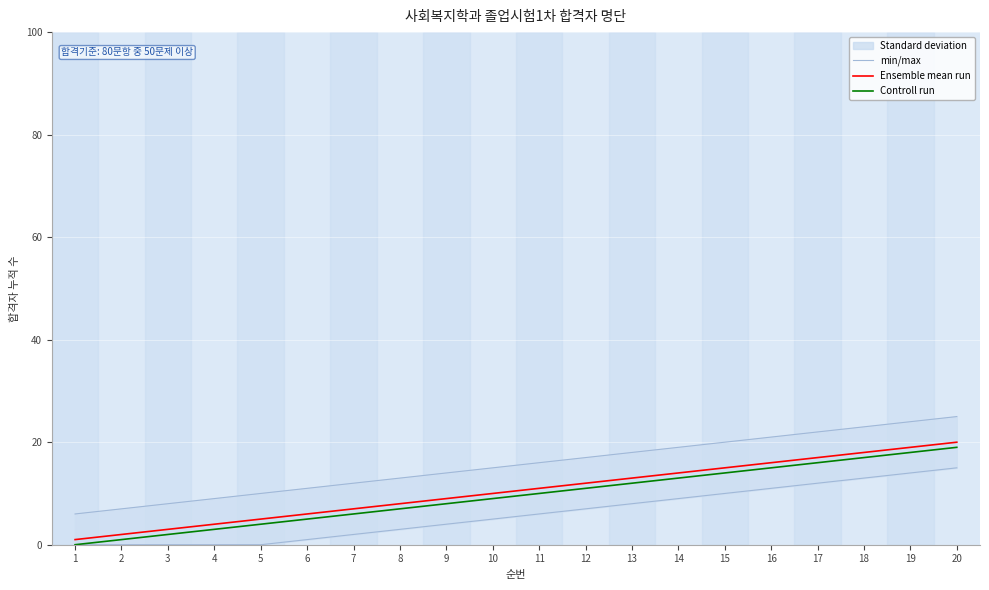

List the labels in order of Ensemble mean run value, largest first.

20, 19, 18, 17, 16, 15, 14, 13, 12, 11, 10, 9, 8, 7, 6, 5, 4, 3, 2, 1